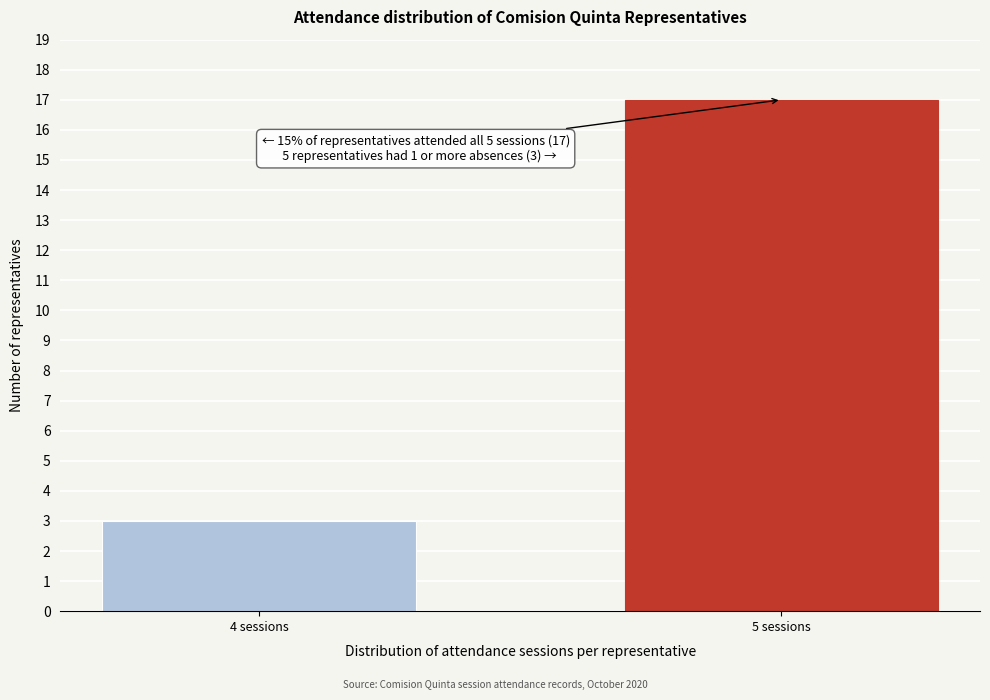

Reading left to right, list all the values displayed in this chart.

4 sessions=3	5 sessions=17